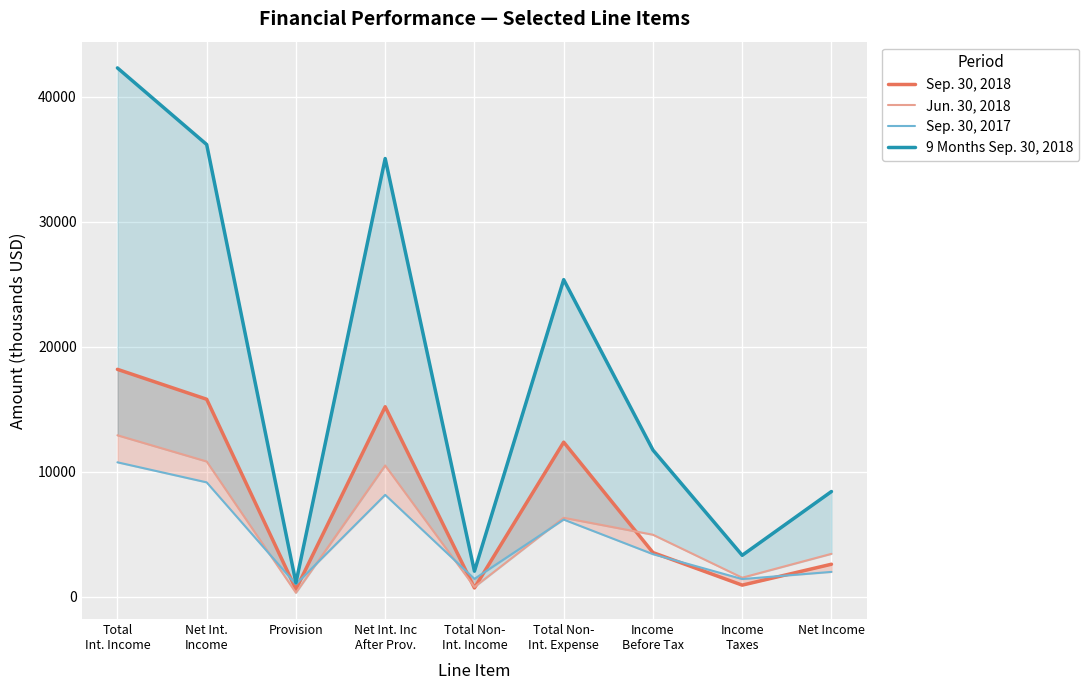

What is the approximate value of 9 Months Sep. 30, 2018 at Net Int.
Income, to the nearest 50?

36150